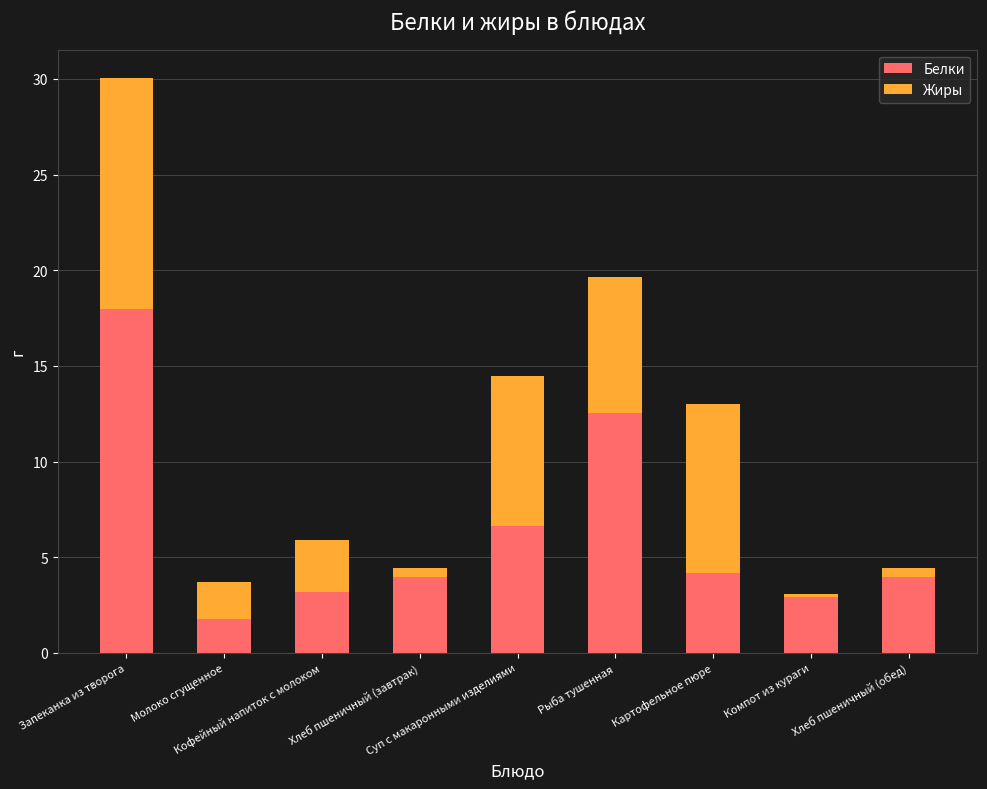

What is the difference between the maximum and minimum values in the Белки series?

16.2